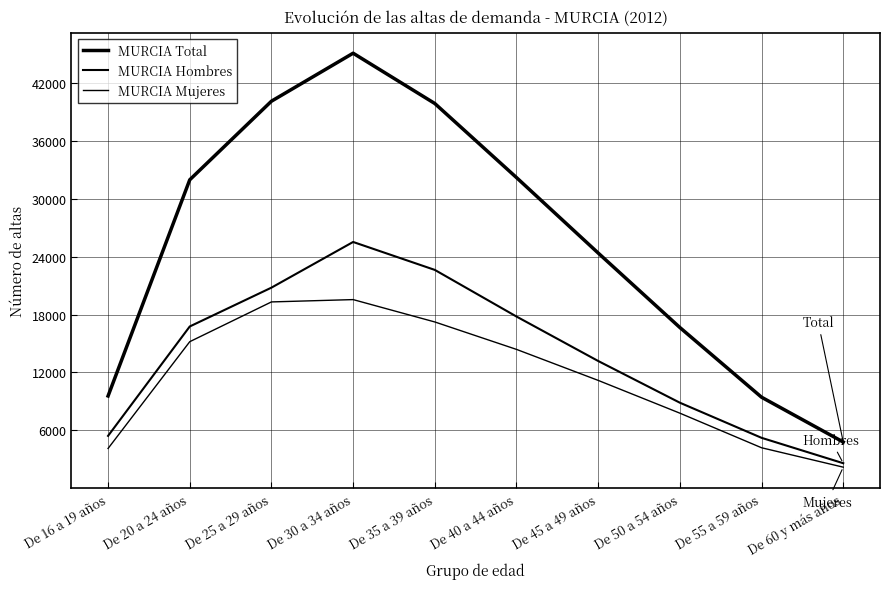

How many values in the MURCIA Mujeres series are below 14390?

5